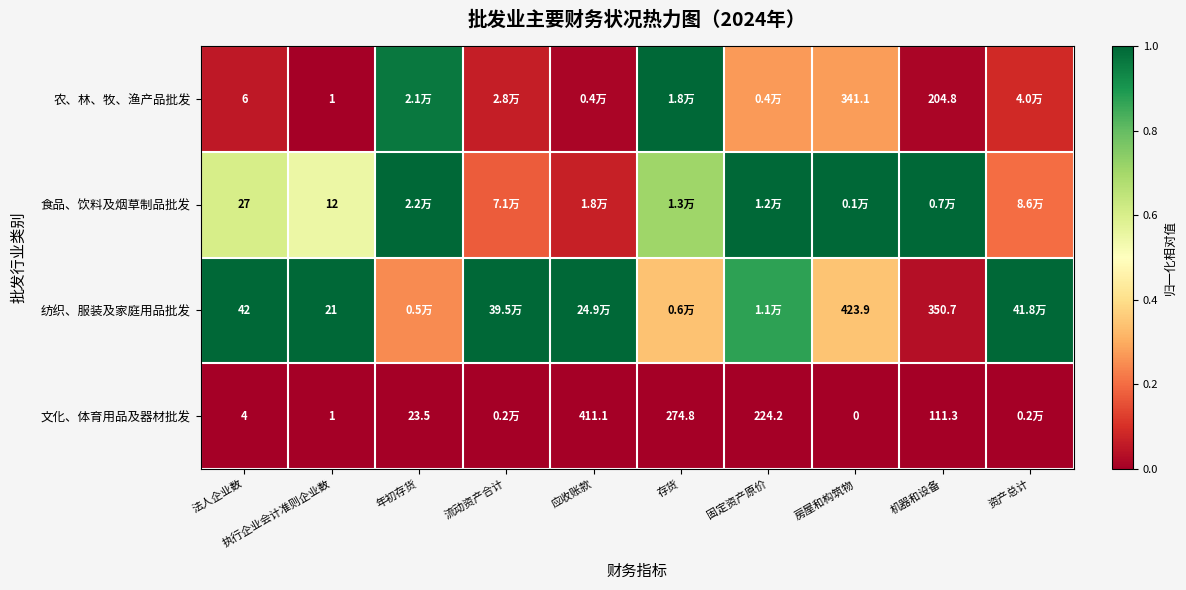

Count the number of categories in the chart.

10